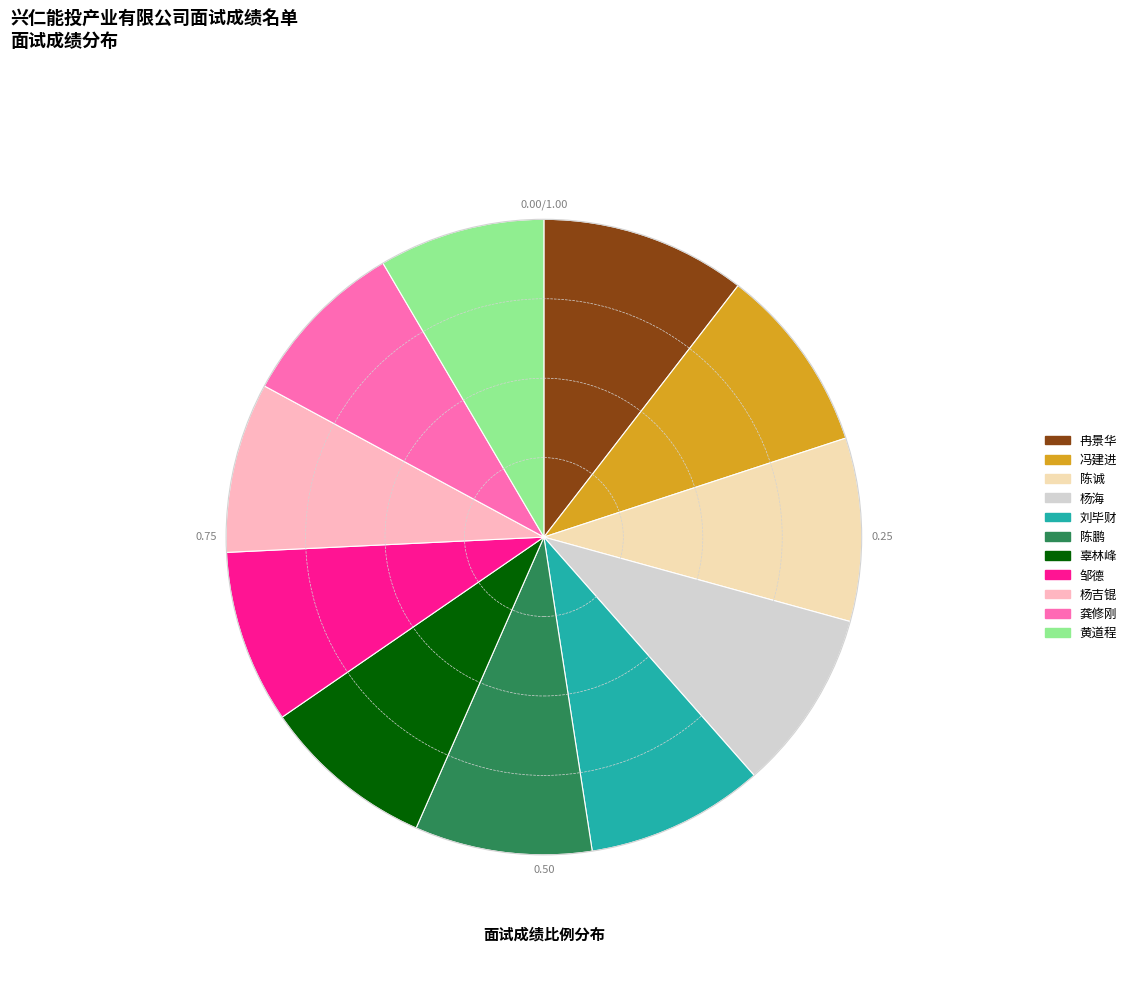

Does 冯建进 represent more than half of the total?

No